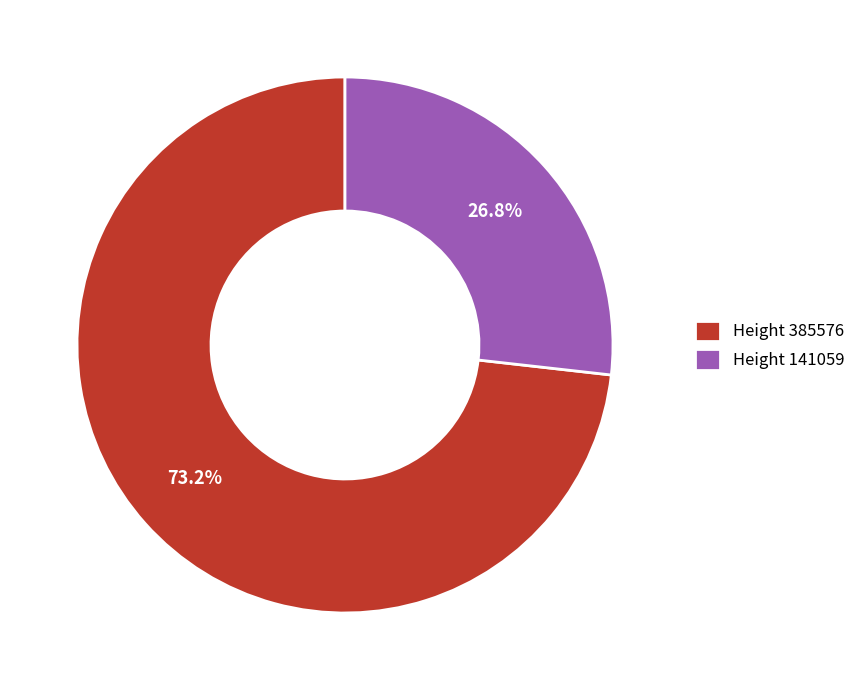

Count the number of slices in the pie.

2